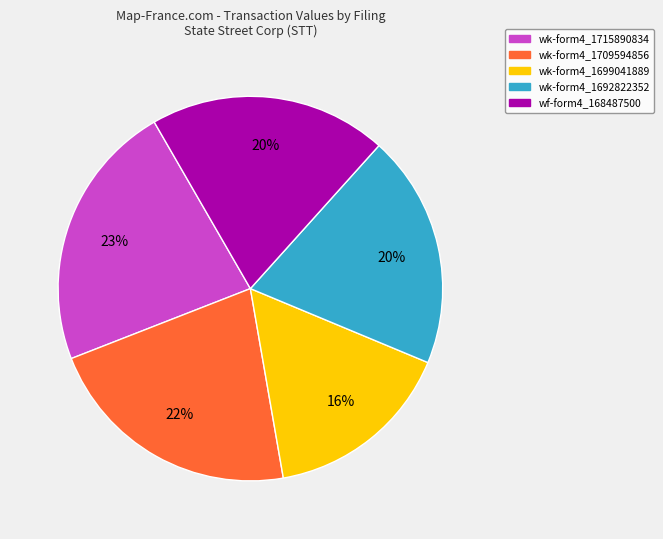

Does any single category account for the majority?

No